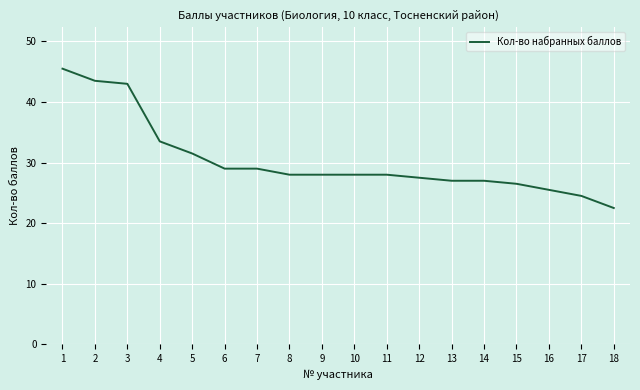

Which category has the lowest value across all series?

18